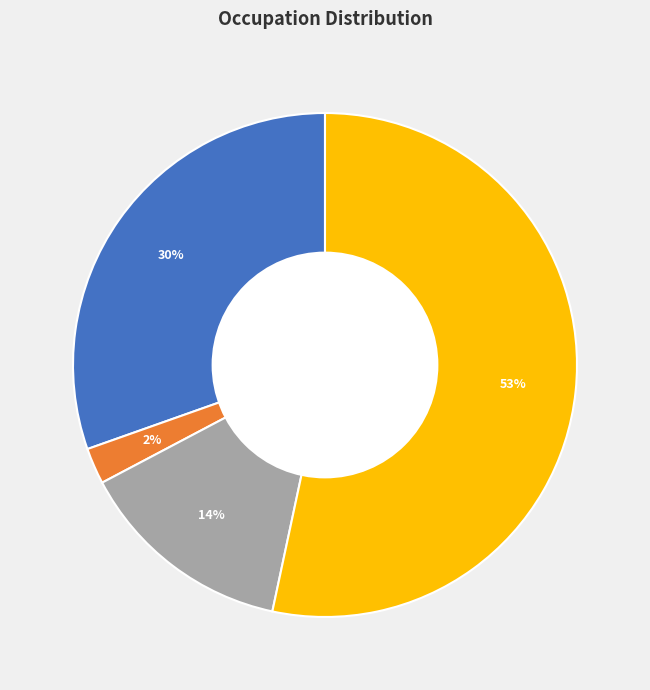

Is there a majority slice in this chart?

Yes